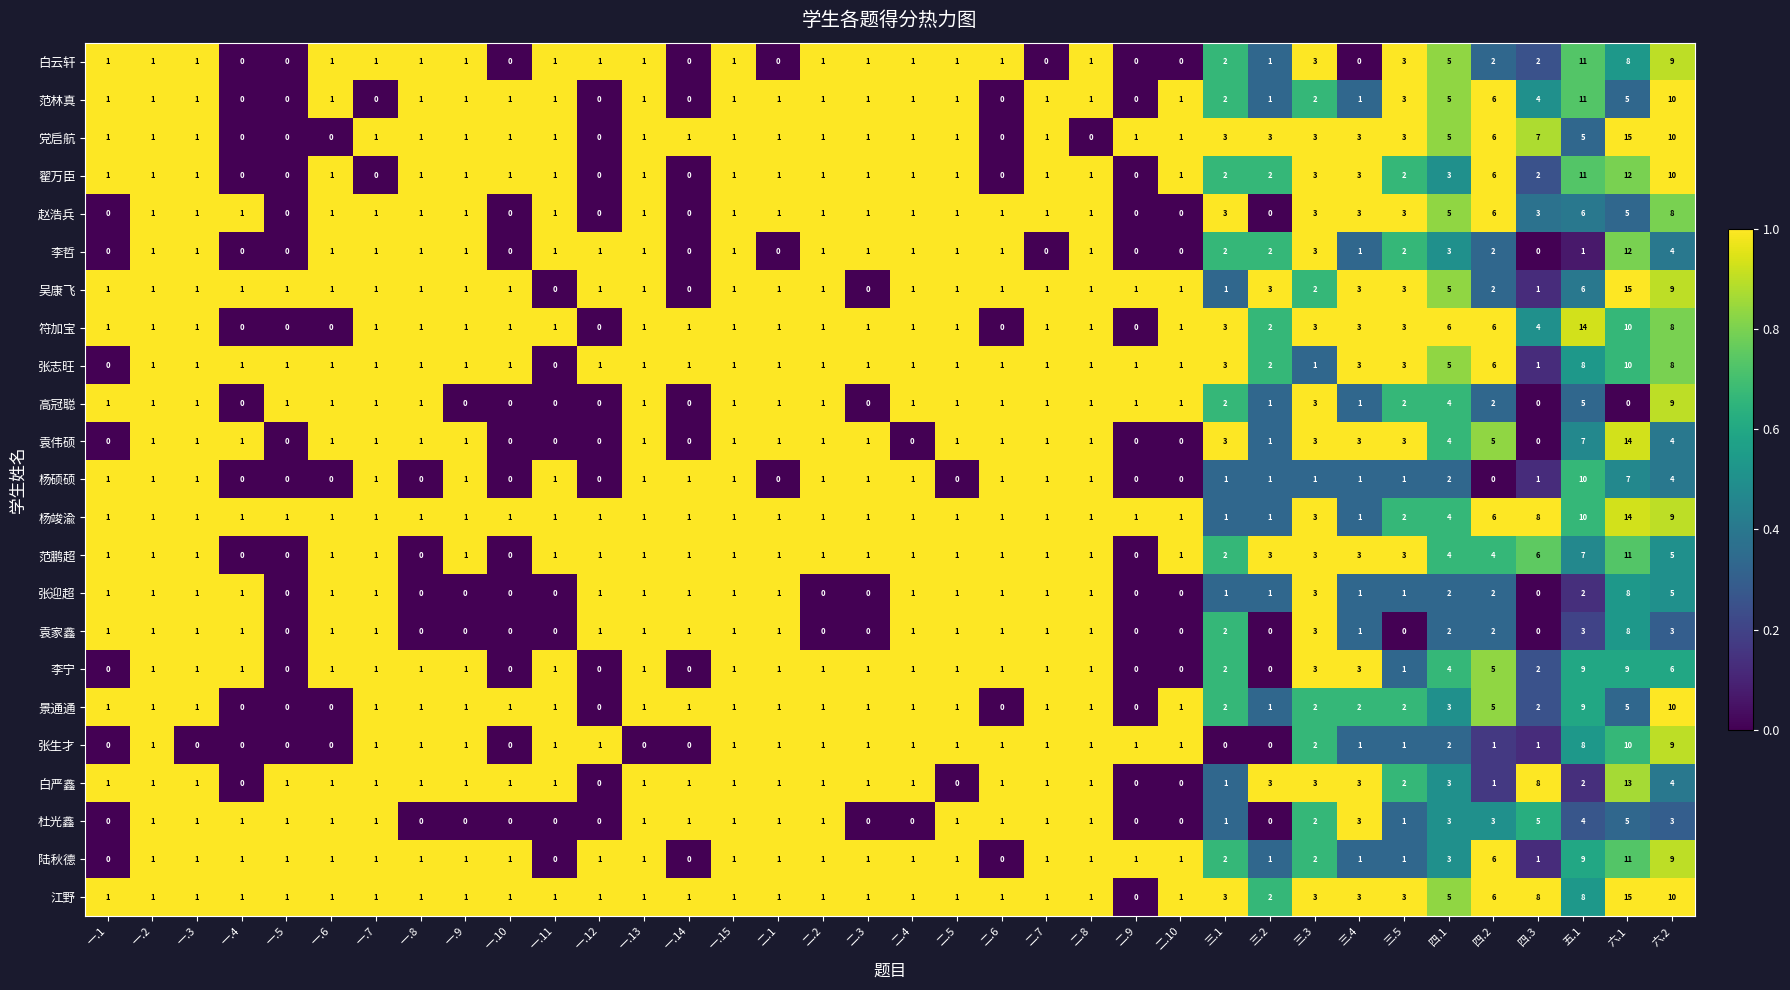

What is the difference between the second highest and second lowest values in the 袁伟硕 series?

7